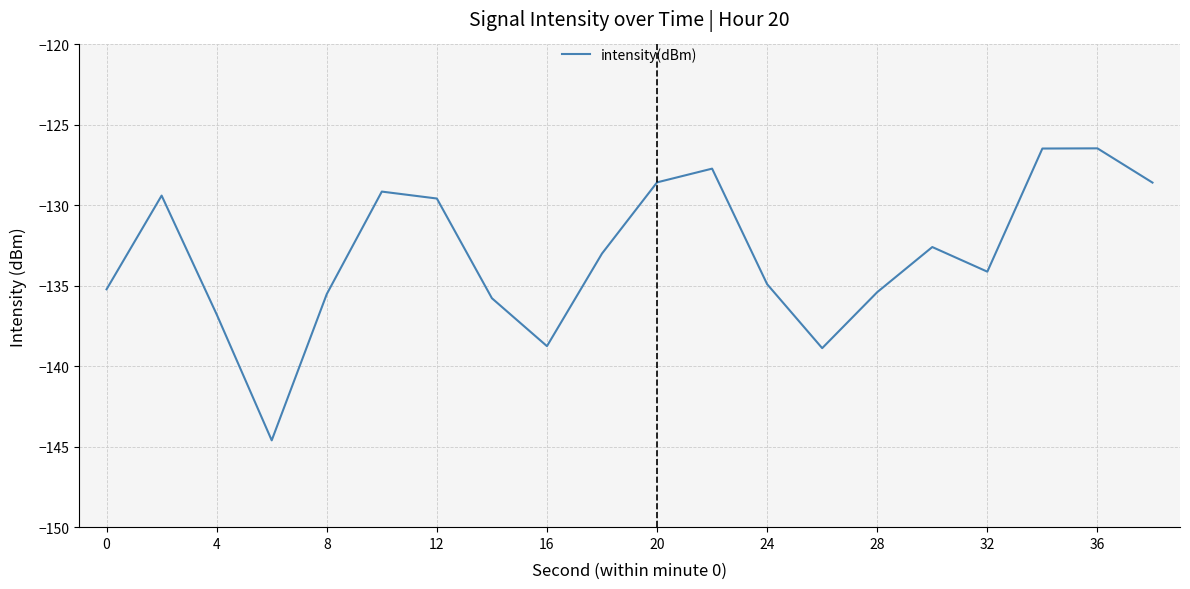

What is the minimum value shown in the chart?

-144.6